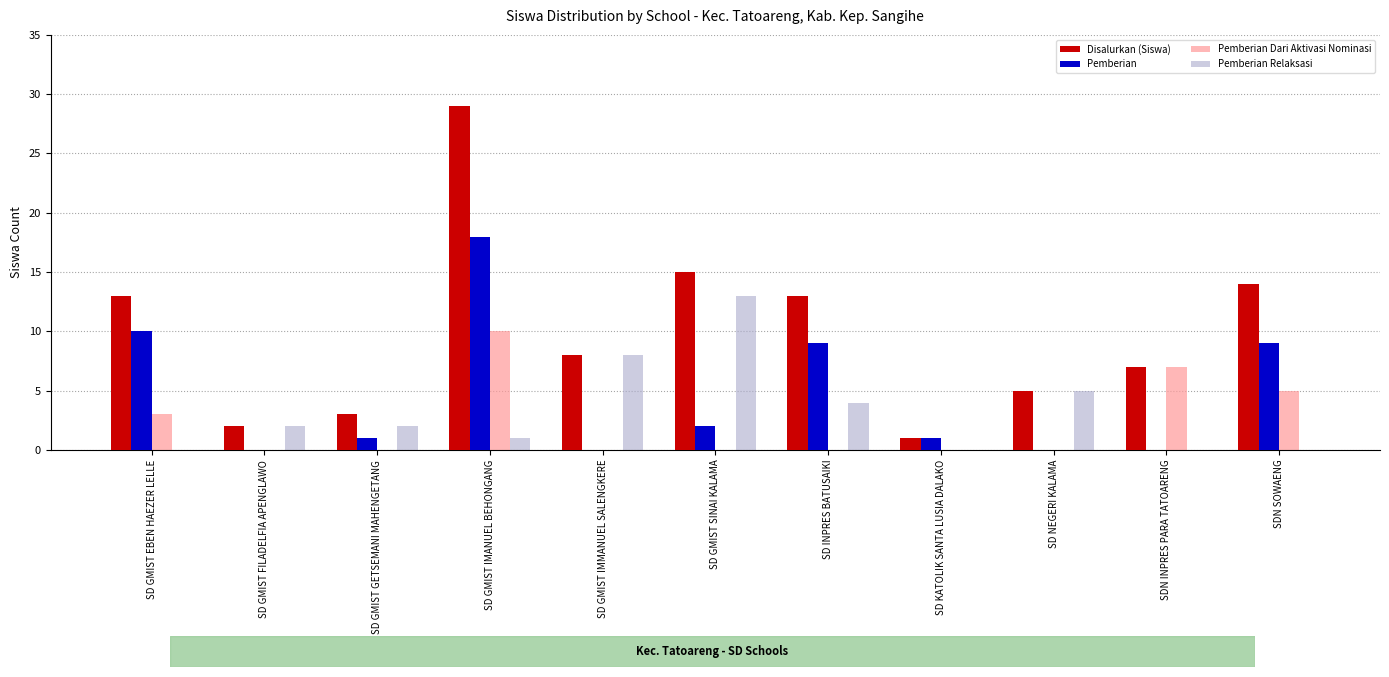

What are all the series names shown in the legend?

Disalurkan (Siswa), Pemberian, Pemberian Dari Aktivasi Nominasi, Pemberian Relaksasi